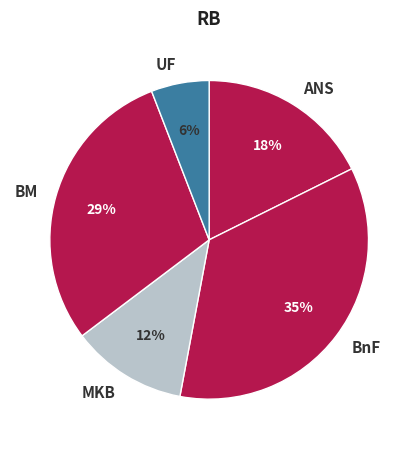

Count the number of slices in the pie.

5